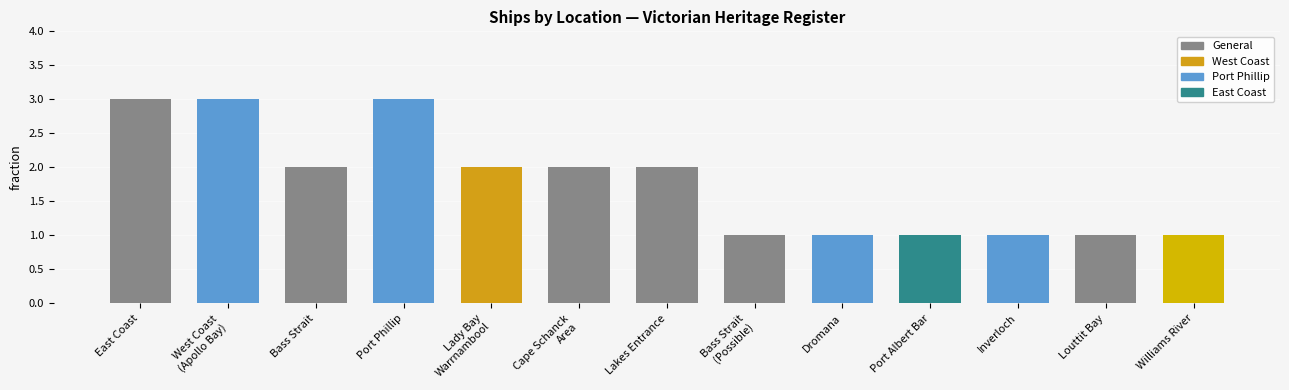

What is the label of the 11th bar from the right?

Bass Strait